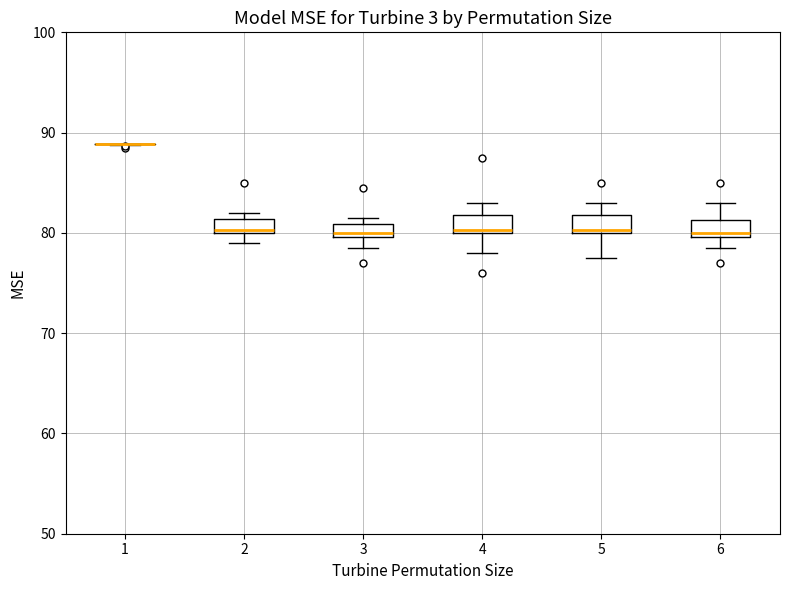

Where is the upper edge of the box at x = 5 on the y-axis? The values are not printed on the chart, so give them approximately, as read against the axis.

82